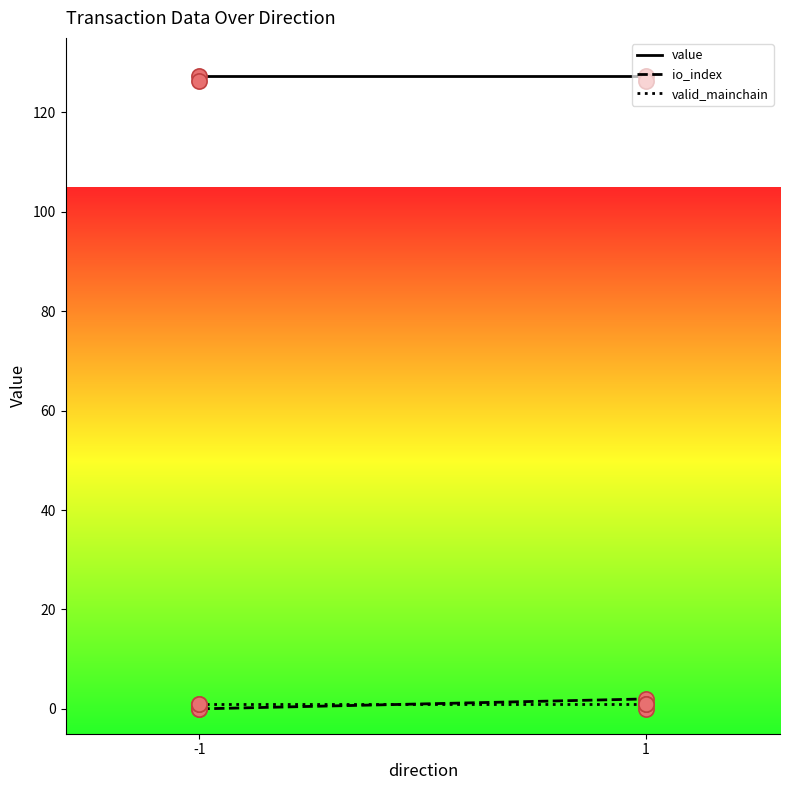

Is the value of value at 1 greater than the value of valid_mainchain at 1?

Yes